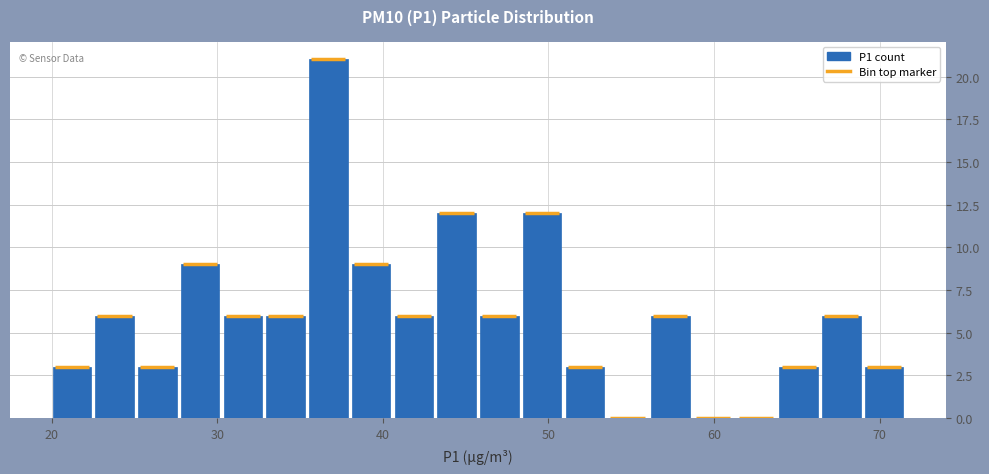

Around what value on the x-axis is the tallest bar? Give the approximate position of its centre, as read against the axis.

37